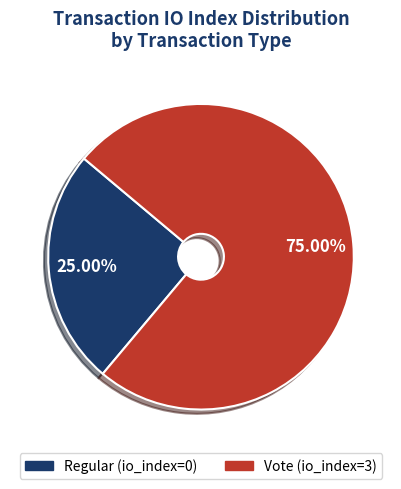

The Vote (io_index=3) slice represents 99% of the pie. True or false?

False